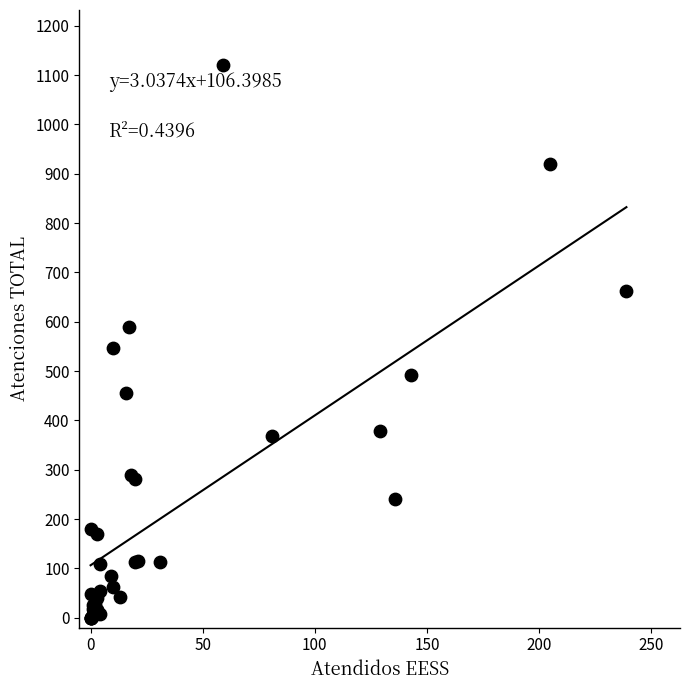

What Y value in the scatter plot is closest to 560?

546